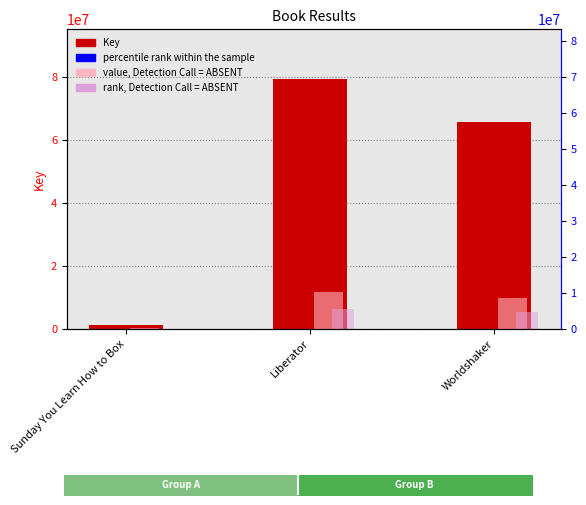

What is the label of the 3rd bar from the left?

Worldshaker